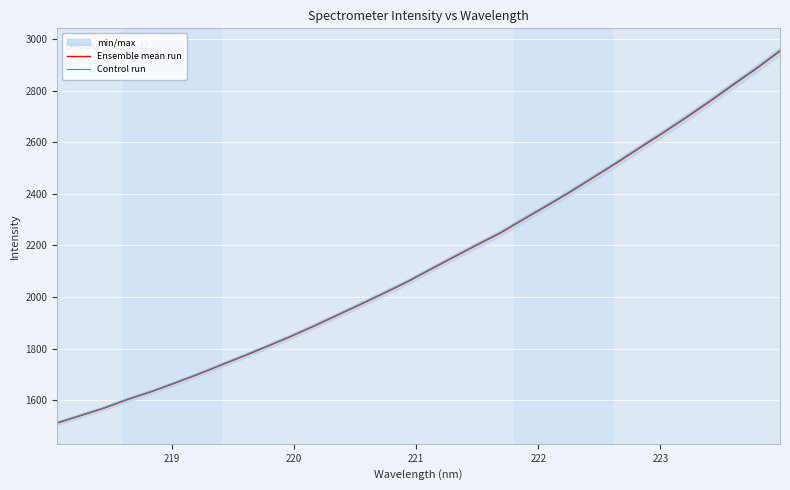

How many data points in Control run are less than 2109?

16